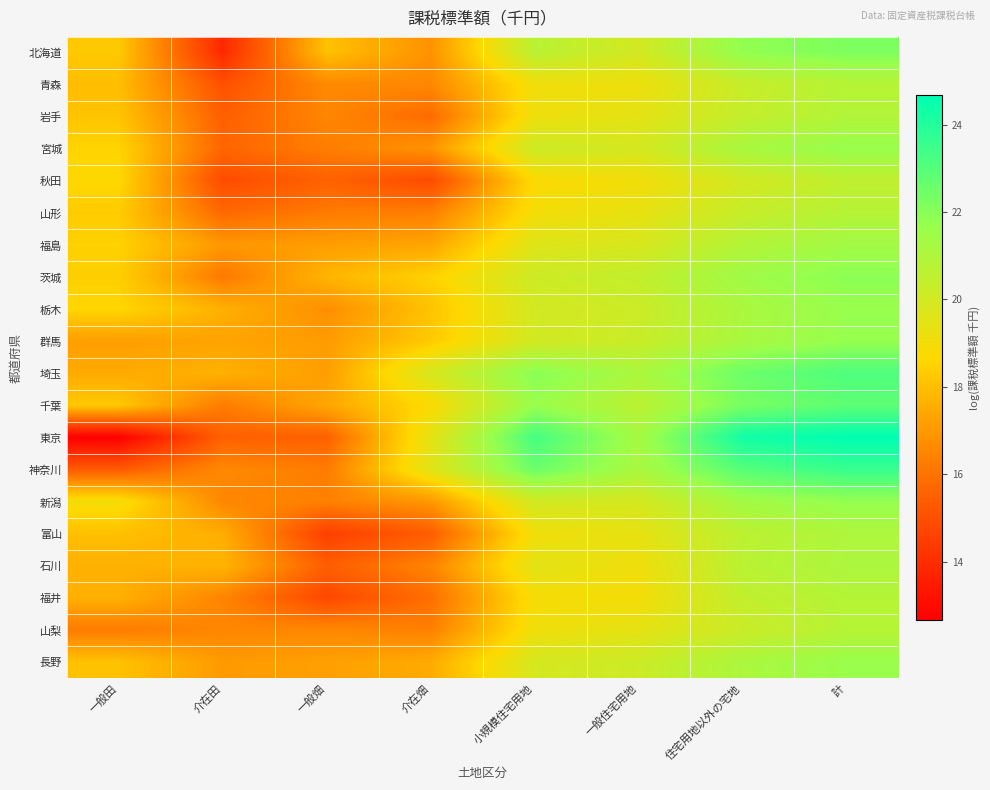

At which category is the sum across all series the highest?

計